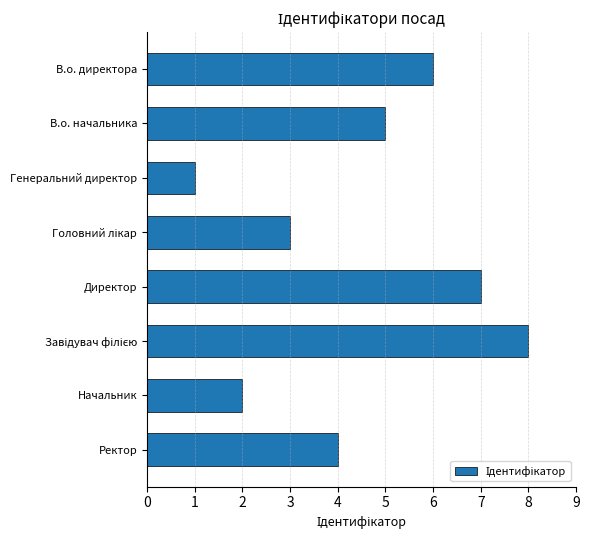

Are the bars grouped side by side (vs. stacked)?

No